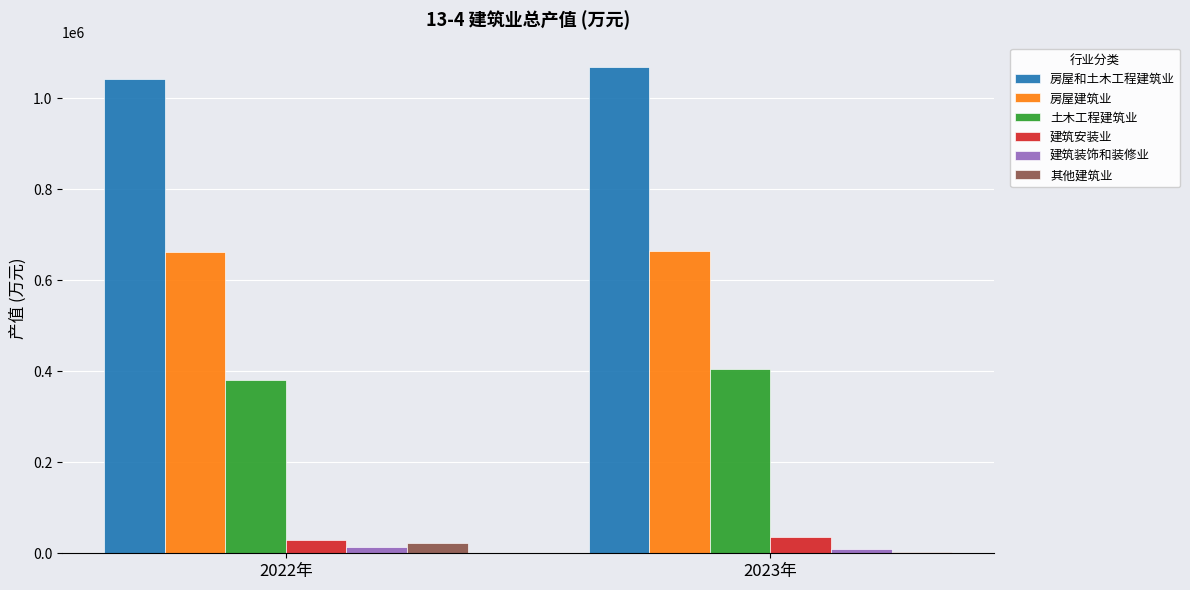

What is the highest value of the 房屋和土木工程建筑业 series?

1069078.7